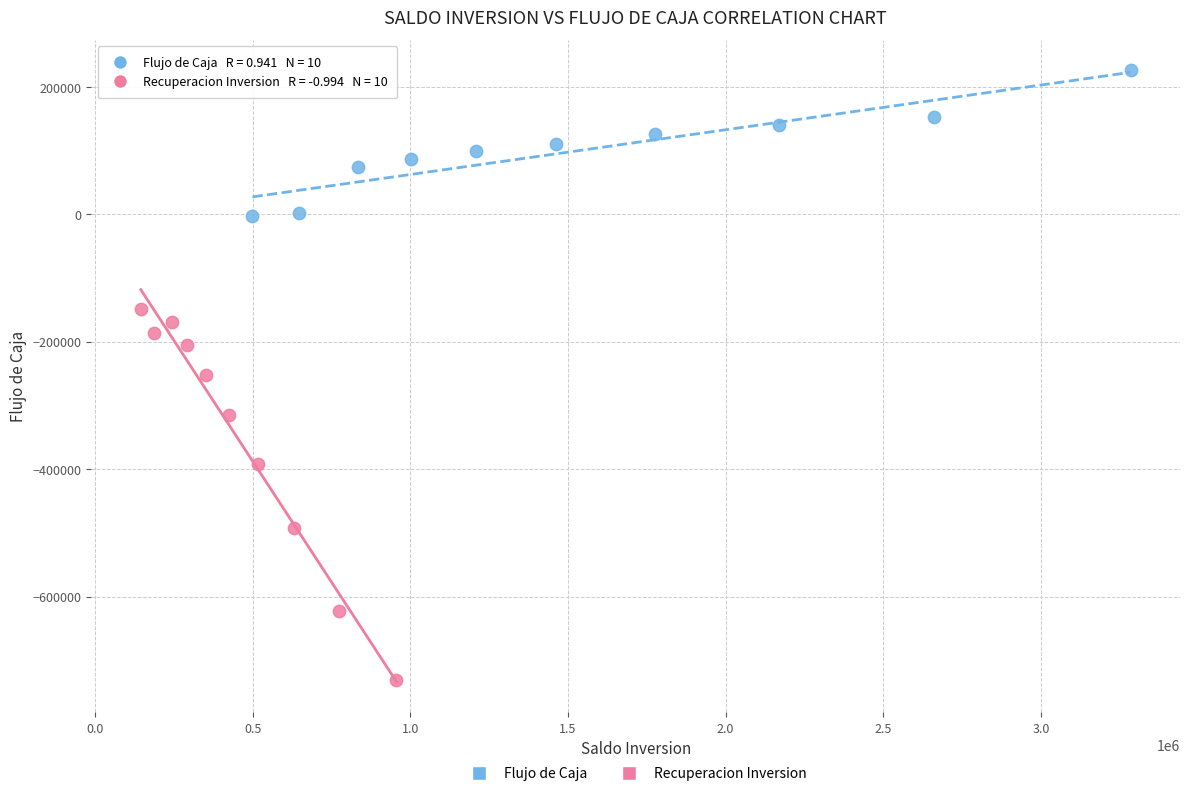

Which series contains the highest Y value?

Flujo de Caja